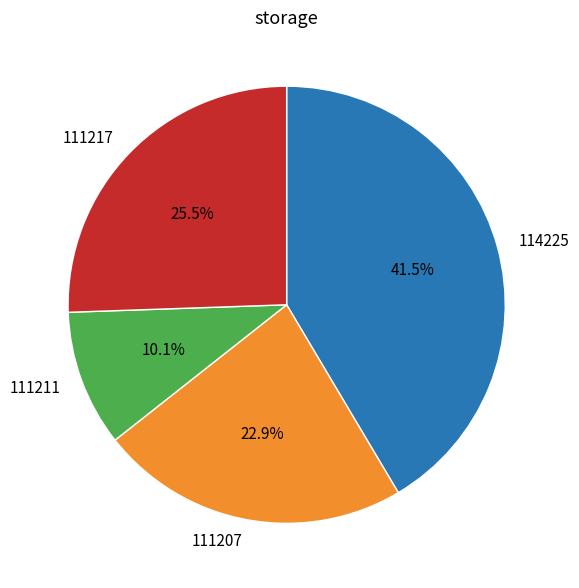

Is there any slice that represents more than half of the pie?

No